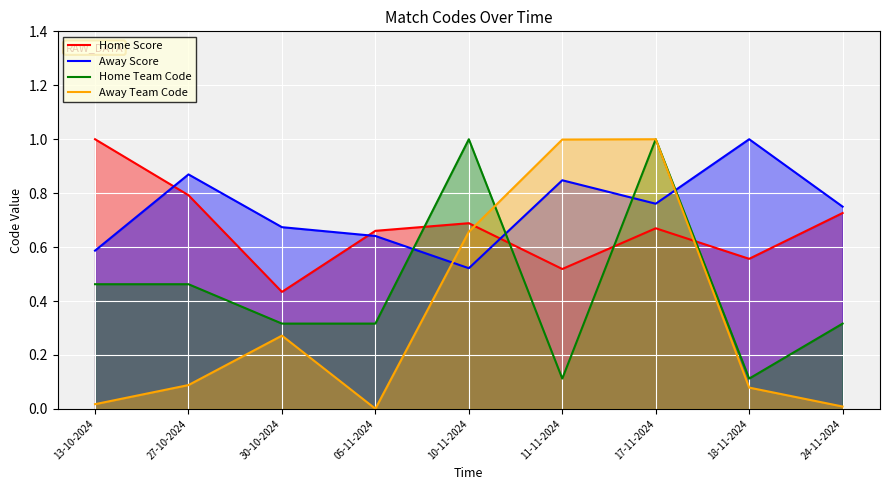

Where is Home Score nearest to the value 0?

30-10-2024